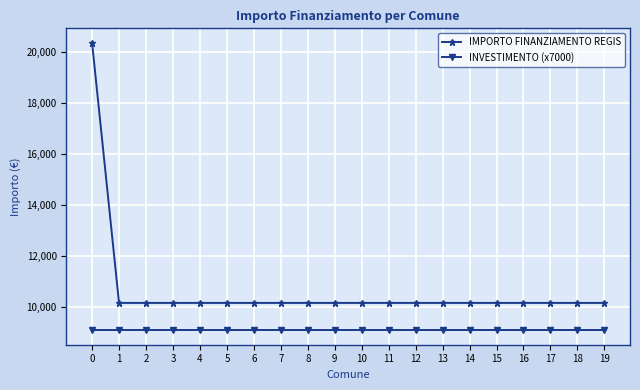

What is the total value across all series at 7?

19272